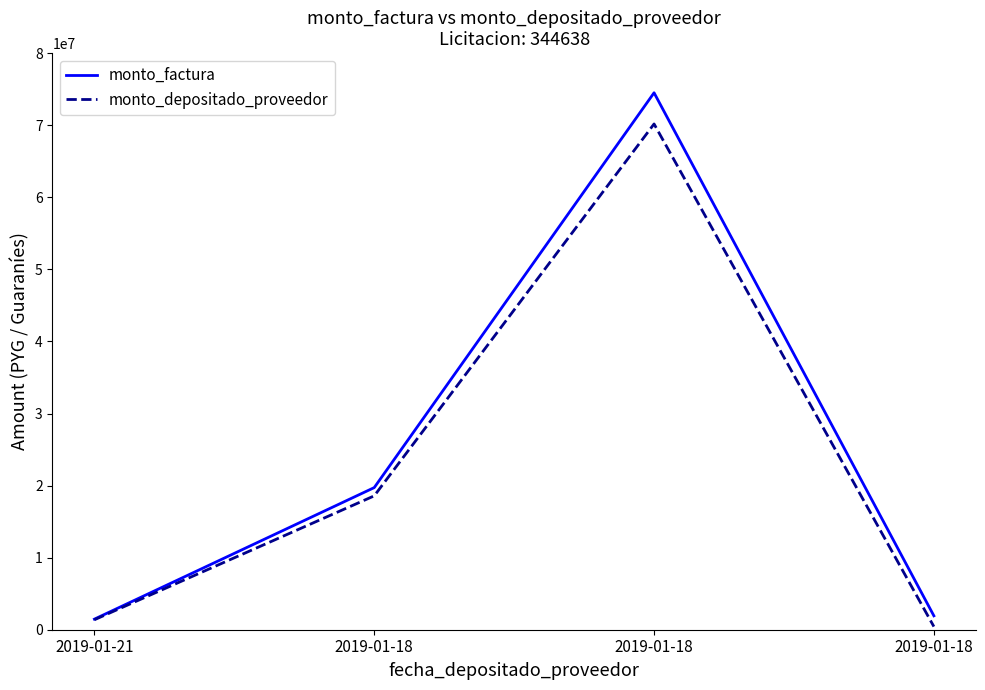

How many lines are shown in the chart?

2